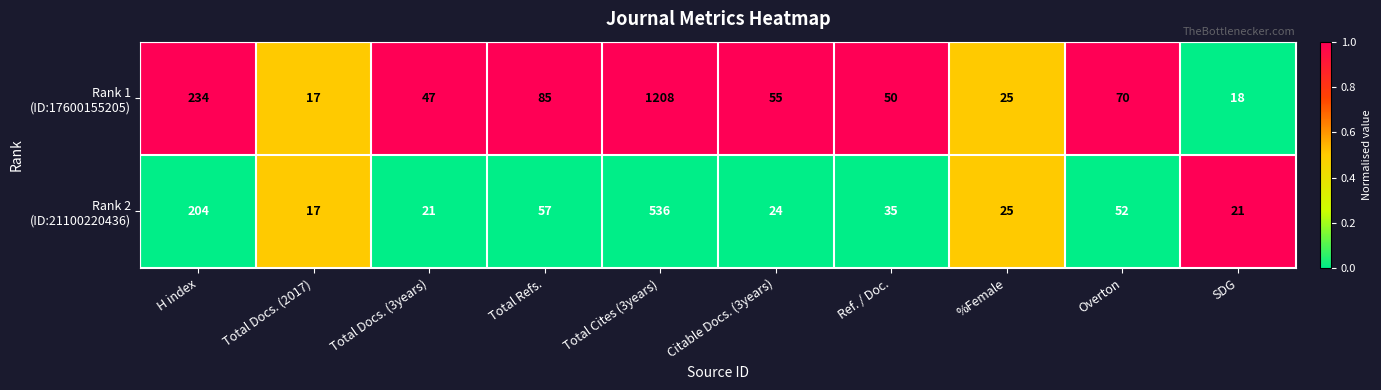

What is the minimum value shown in the chart?

17